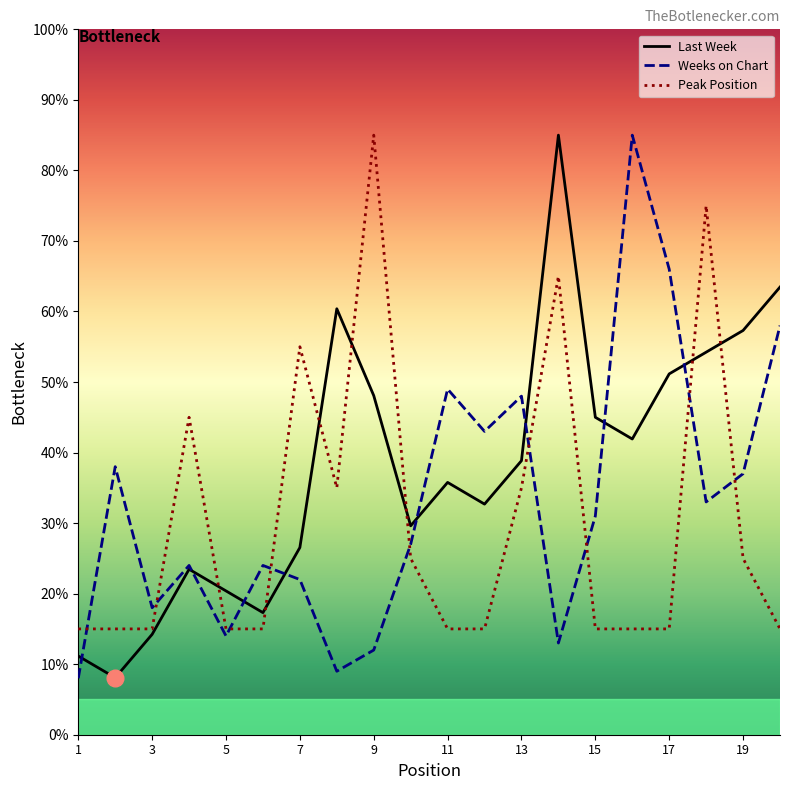

True or false: Weeks on Chart and Last Week cross at least once.

True